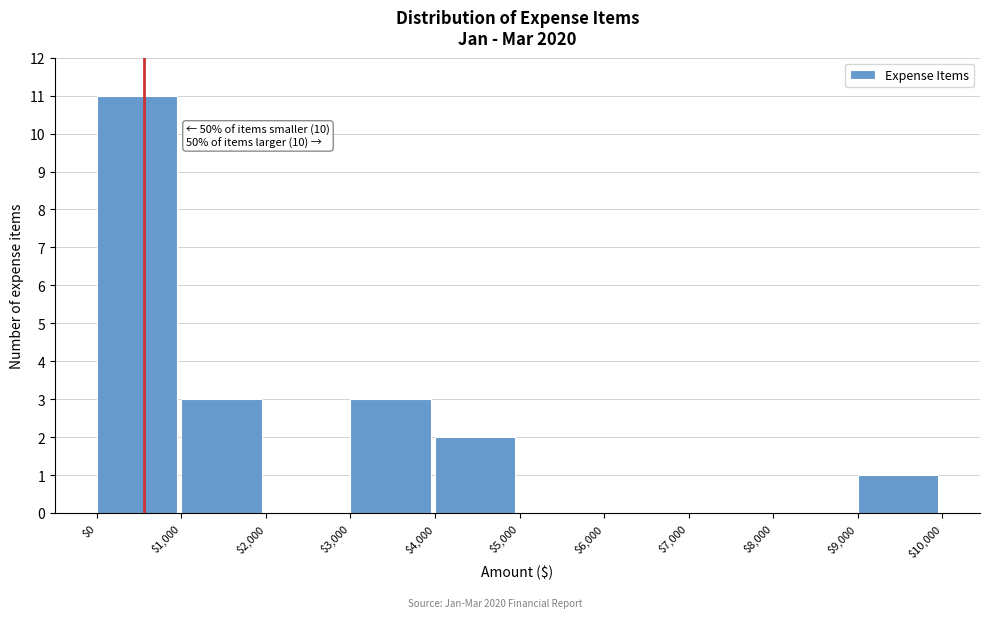

Over which range of the x-axis is the bar tallest?

$0 to $1,000